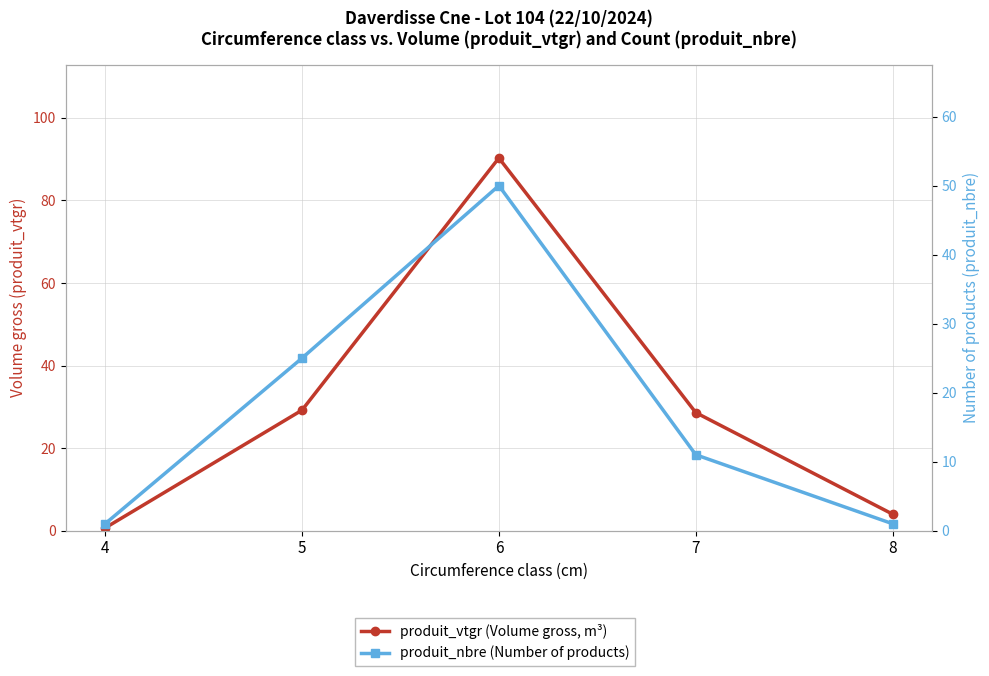

What is the value of the produit_nbre (Number of products) point at the 3rd from the left?

50.0